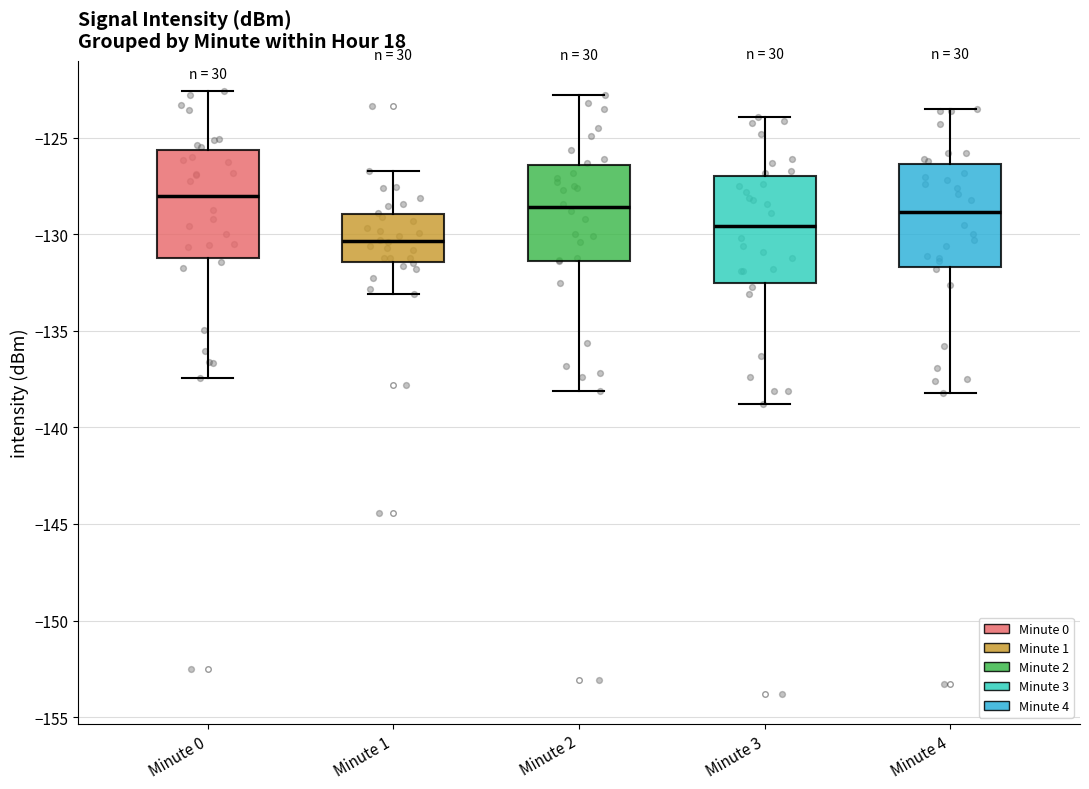

Reading left to right, read every box against the y-axis: the position of its median line, the range the box covers, and the ends of its whiskers. The values are not printed on the chart, so give them approximately, as read against the axis.

Minute 0: median -128.0, box -131.0 to -125.5, whiskers -137.5 to -122.5
Minute 1: median -130.5, box -131.5 to -129.0, whiskers -133.0 to -126.5
Minute 2: median -128.5, box -131.5 to -126.5, whiskers -138.0 to -123.0
Minute 3: median -129.5, box -132.5 to -127.0, whiskers -139.0 to -124.0
Minute 4: median -129.0, box -131.5 to -126.5, whiskers -138.0 to -123.5